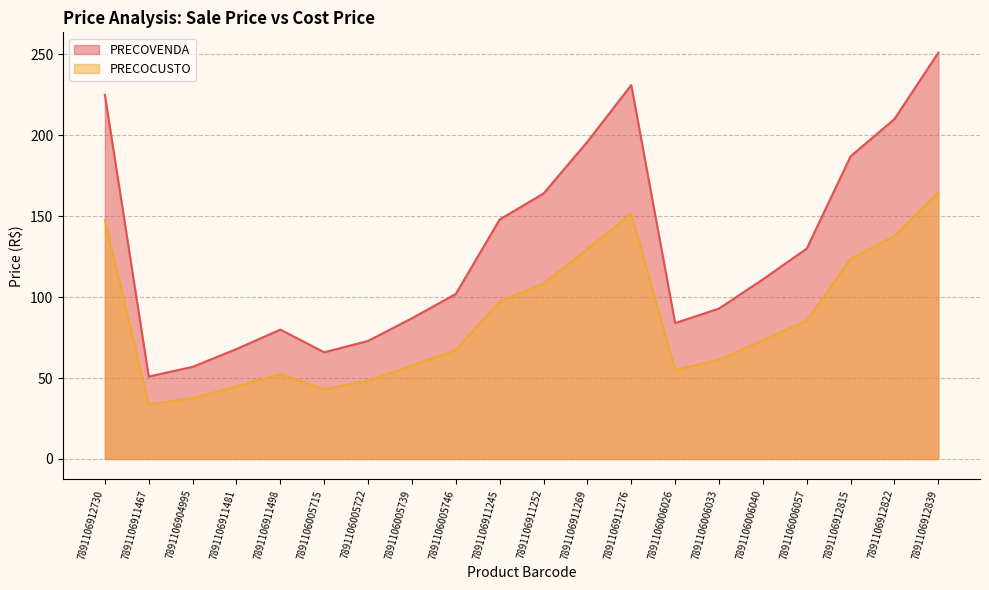

How many values in the PRECOVENDA series exceed 110?

10